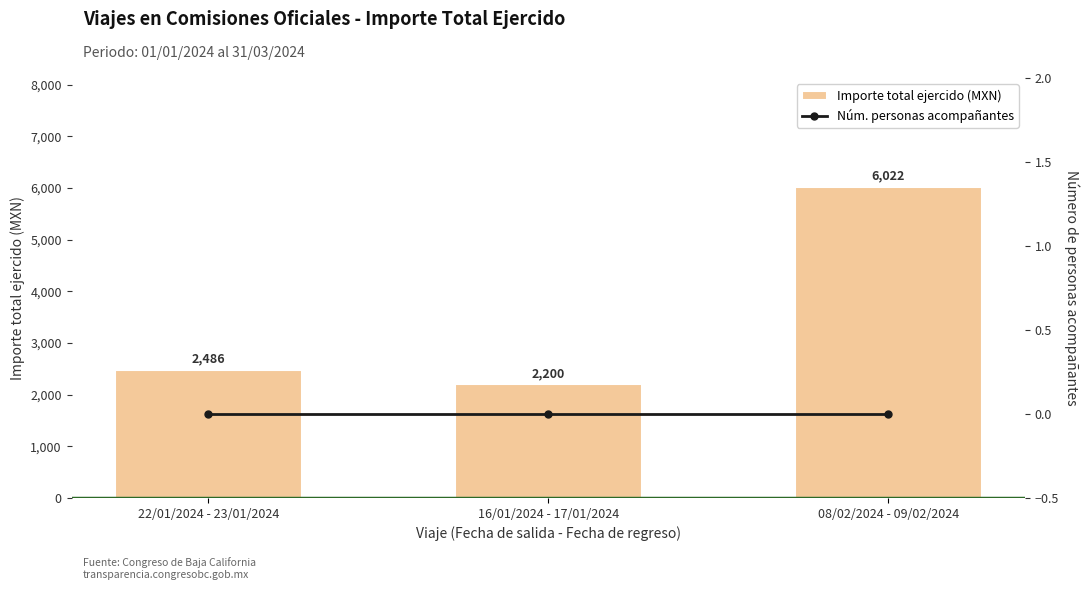

What is the label of the 2nd bar from the left?

16/01/2024 - 17/01/2024